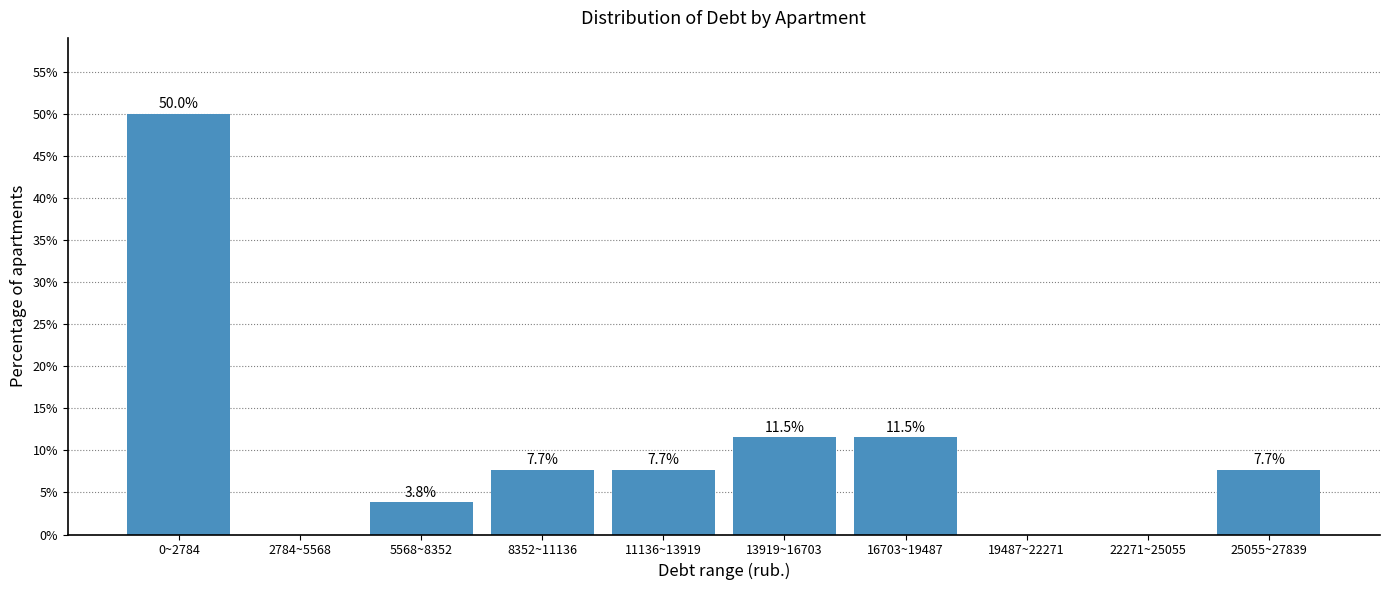

Reading left to right, what are all the values shown in this chart?

0~2784=50.0	2784~5568=0.0	5568~8352=3.8	8352~11136=7.7	11136~13919=7.7	13919~16703=11.5	16703~19487=11.5	19487~22271=0.0	22271~25055=0.0	25055~27839=7.7